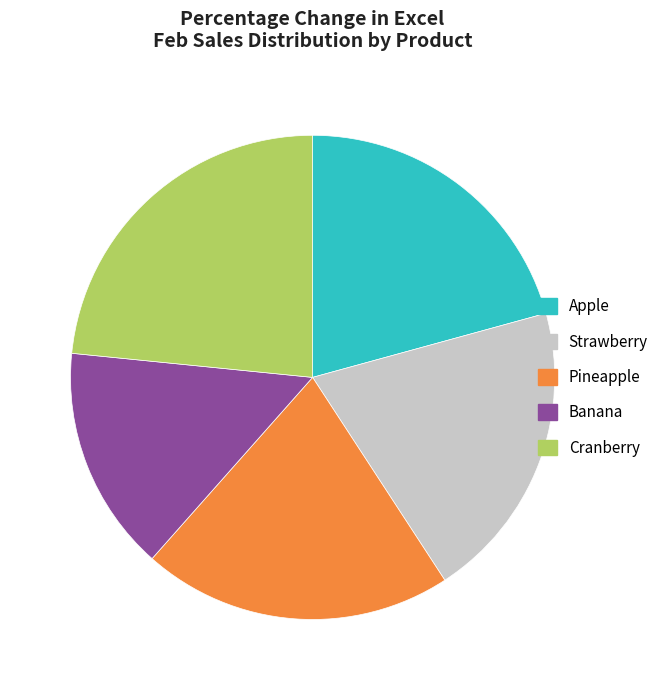

What is the ratio of the value at Cranberry to the value at Apple?

1.1